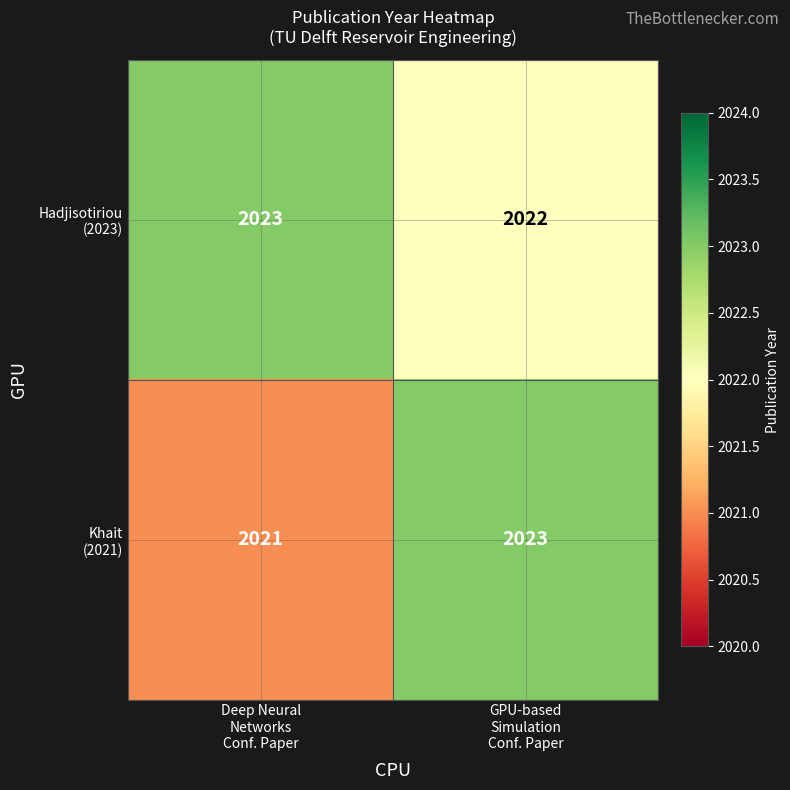

What is the smallest value displayed?

2021